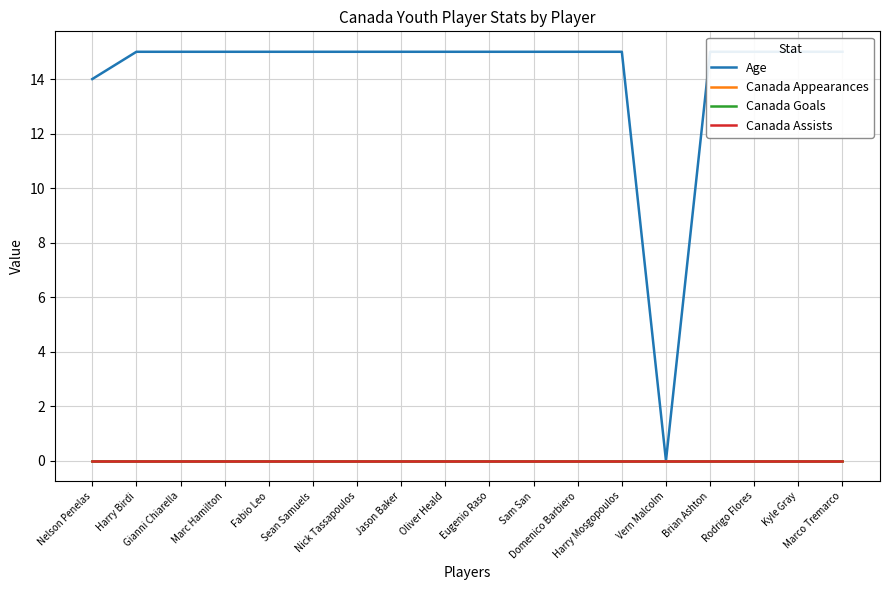

True or false: Age and Canada Appearances intersect in this chart.

False